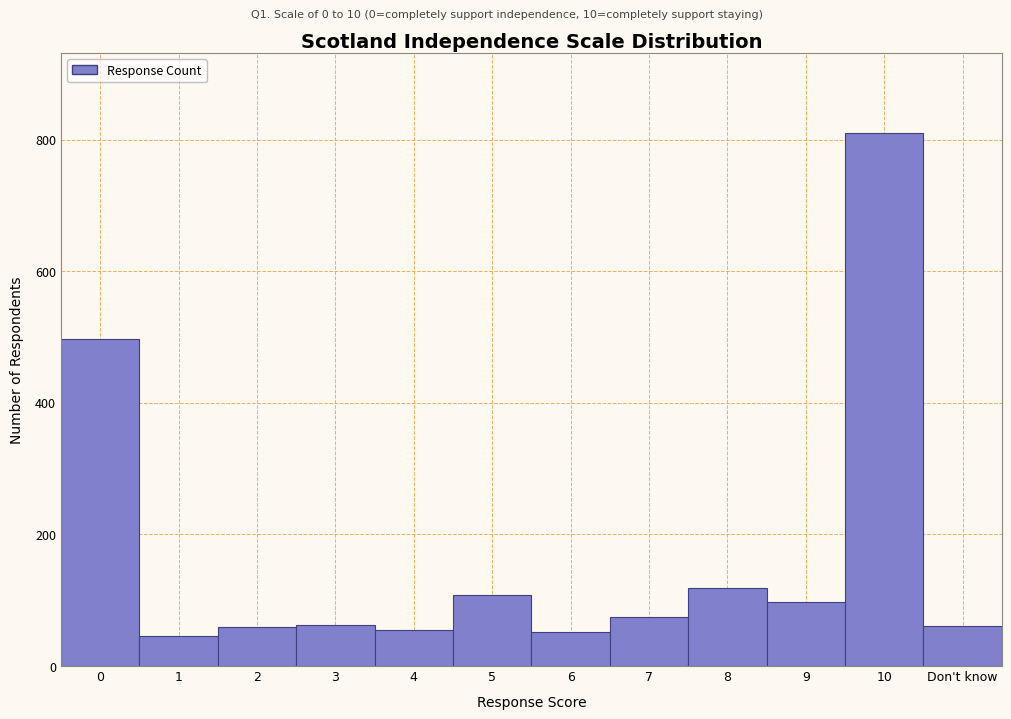

The value at 5 is 152. True or false?

False